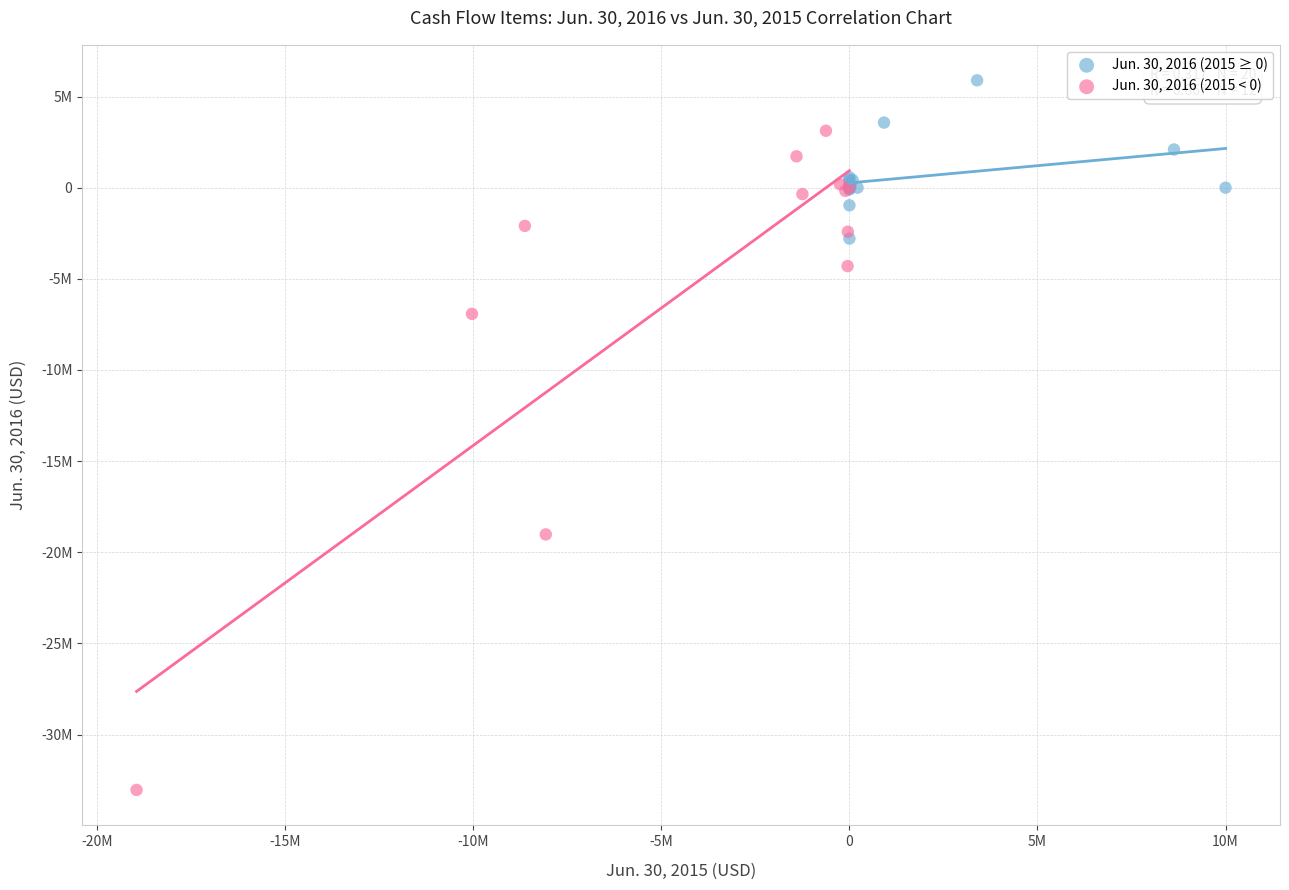

Which series has the widest spread of Y values?

Jun. 30, 2016 (2015 < 0)